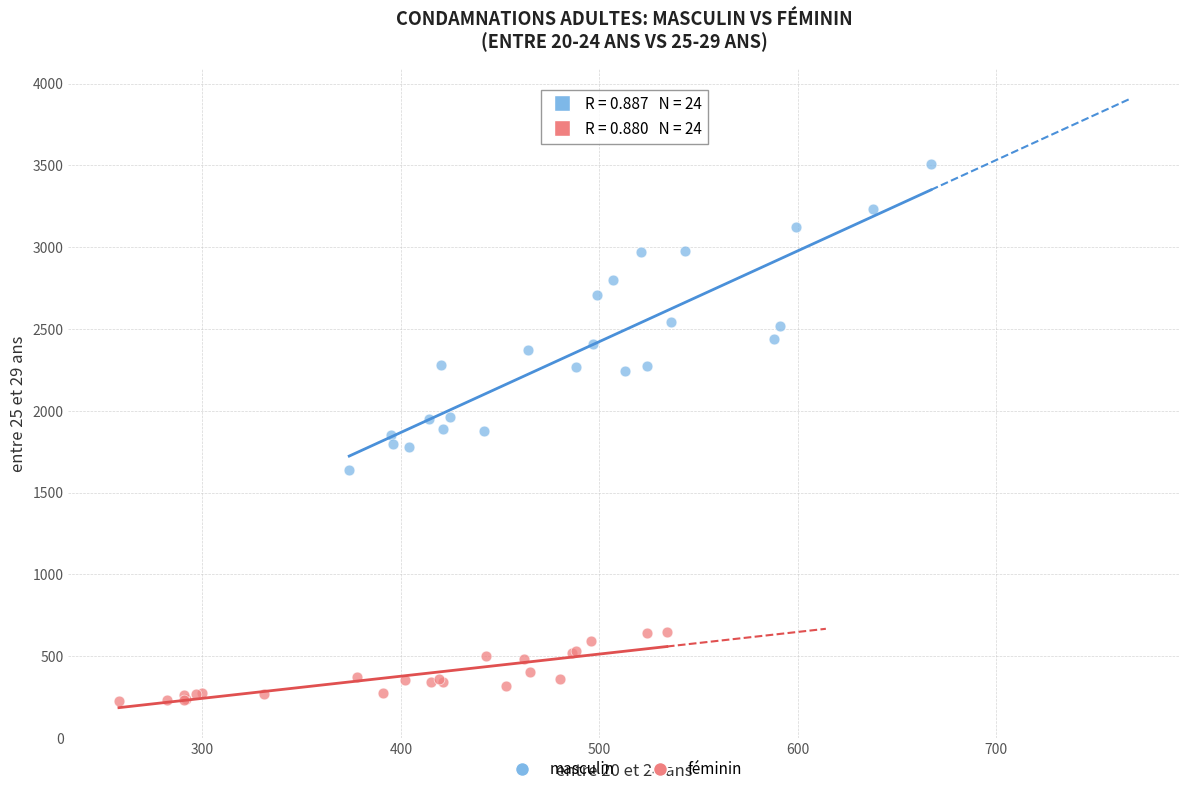

Which series has the largest Y range (max minus min)?

masculin